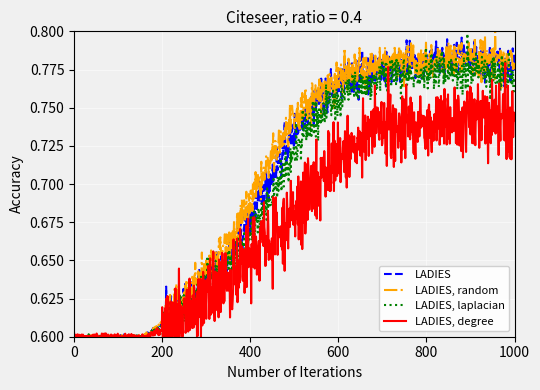

Rank the series by their maximum value, from lowest to highest.

LADIES, degree, LADIES, LADIES, laplacian, LADIES, random